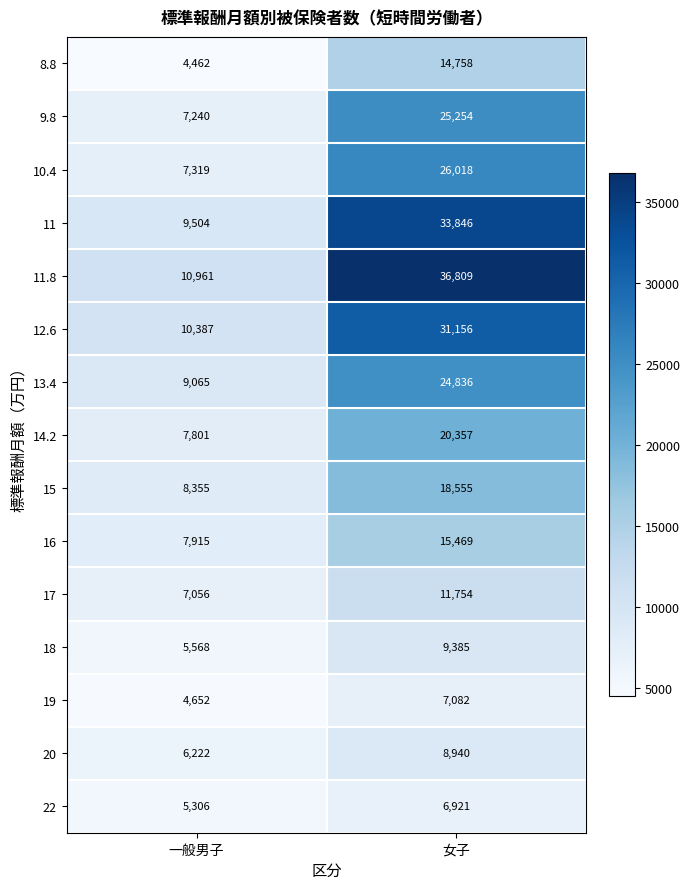

What is the maximum value shown in the chart?

36809